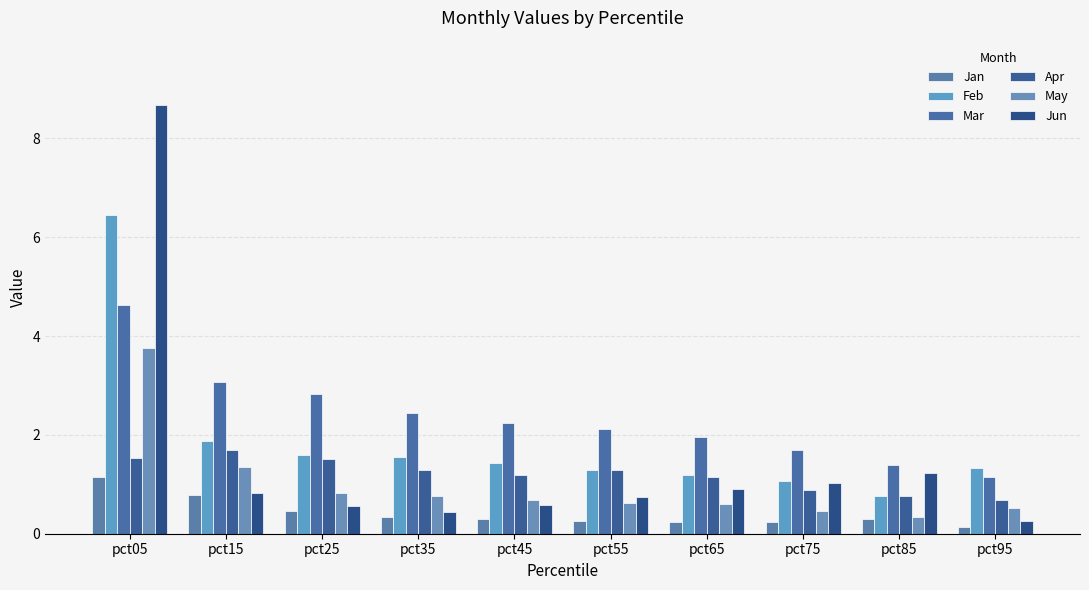

What is the maximum value shown in the chart?

8.7